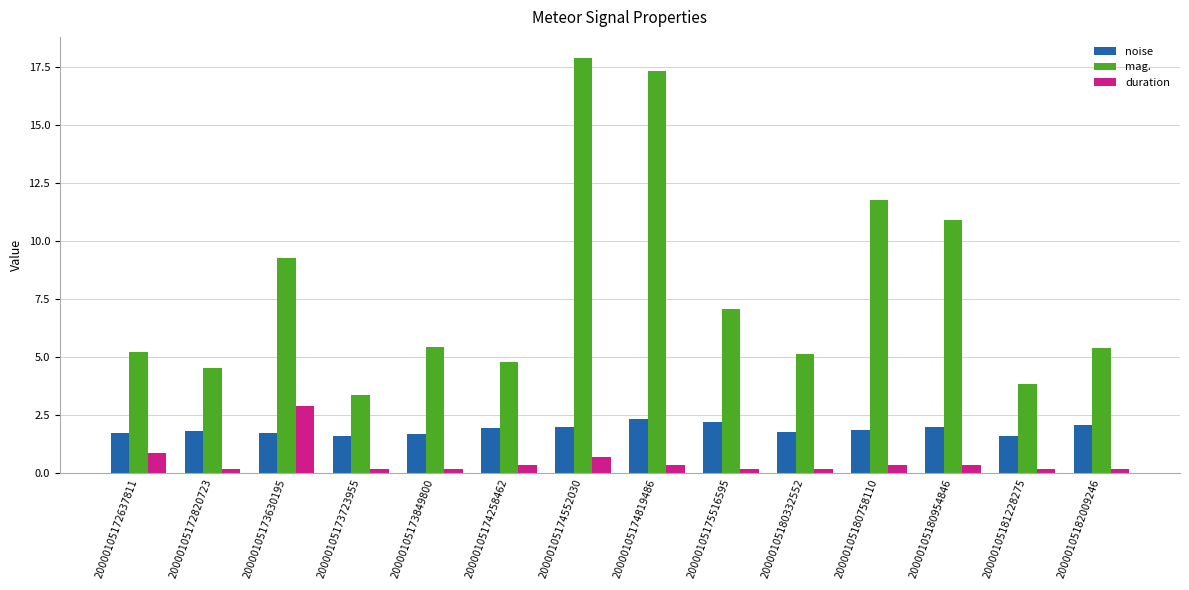

Read the mag. value at 20000105174819486.

17.3